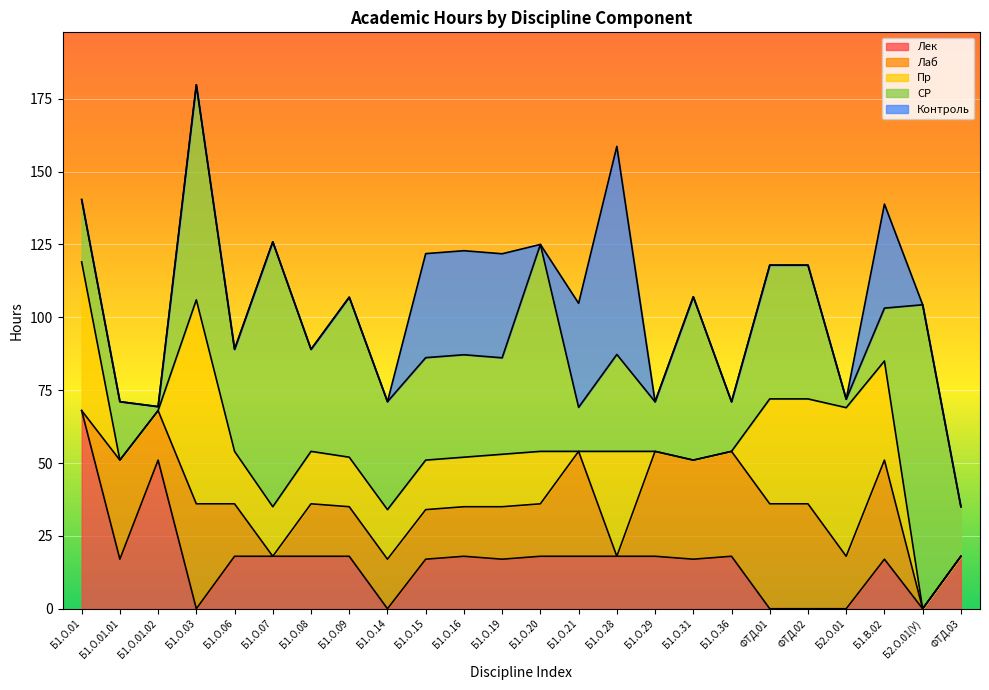

Reading left to right, list all the values displayed in this chart.

Лек: 68.0	17.0	51.0	0.0	18.0	18.0	18.0	18.0	0.0	17.0	18.0	17.0	18.0	18.0	18.0	18.0	17.0	18.0	0.0	0.0	0.0	17.0	0.0	18.0
Лаб: 0.0	34.0	17.0	36.0	18.0	0.0	18.0	17.0	17.0	17.0	17.0	18.0	18.0	36.0	0.0	36.0	34.0	36.0	36.0	36.0	18.0	34.0	0.0	0.0
Пр: 51.0	0.0	0.0	70.0	18.0	17.0	18.0	17.0	17.0	17.0	17.0	18.0	18.0	0.0	36.0	0.0	0.0	0.0	36.0	36.0	51.0	34.0	0.0	0.0
СР: 21.4	20.1	1.4	73.8	35.0	90.9	35.0	54.9	37.0	35.1	35.1	33.1	71.0	15.1	33.2	17.0	56.0	17.0	45.9	45.9	2.9	18.1	104.3	17.0
Контроль: 0.0	0.0	0.0	0.0	0.0	0.0	0.0	0.0	0.0	35.7	35.7	35.7	0.0	35.7	71.4	0.0	0.0	0.0	0.0	0.0	0.0	35.7	0.0	0.0